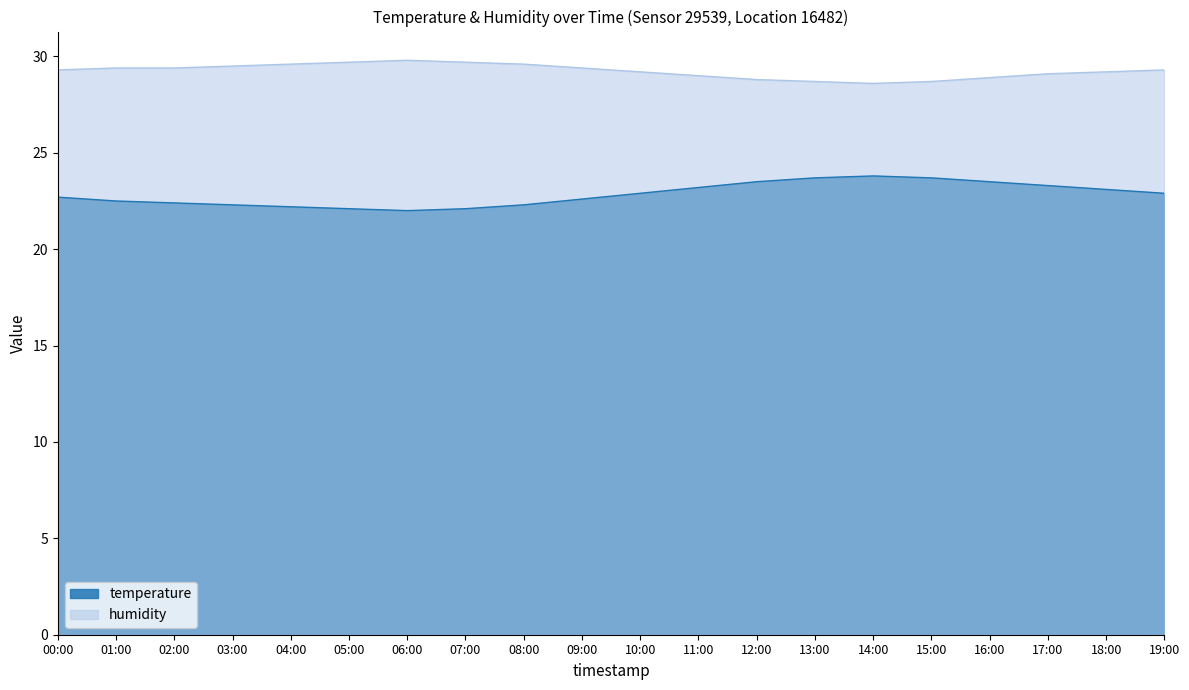

True or false: humidity and temperature intersect in this chart.

False